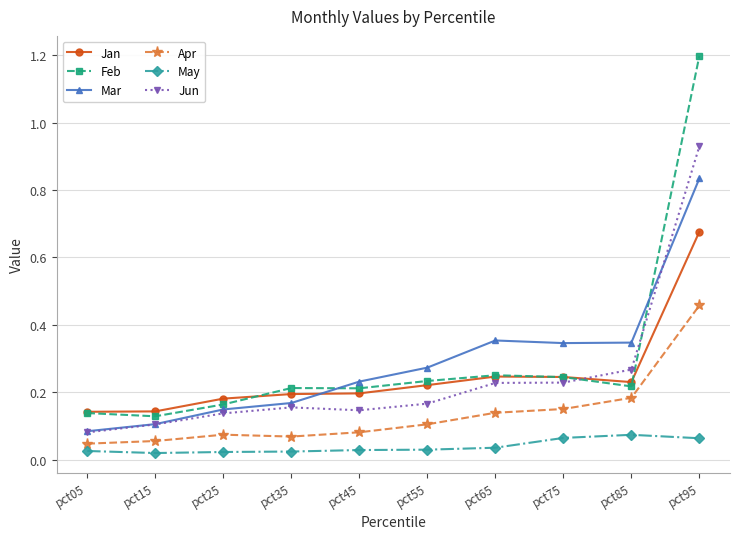

At which category does the chart reach its peak across all series?

pct95